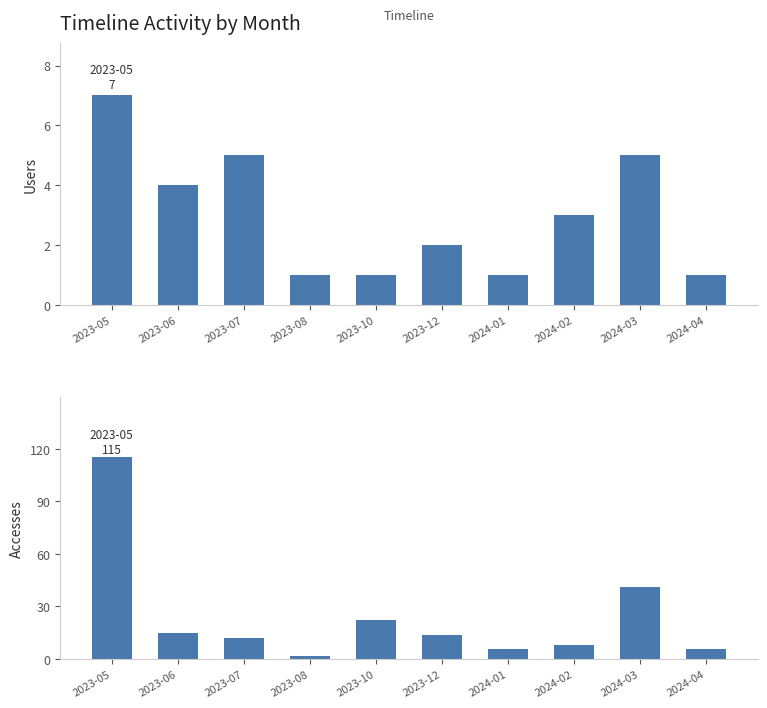

List the series in order of their overall mean, highest first.

Accesses, Users